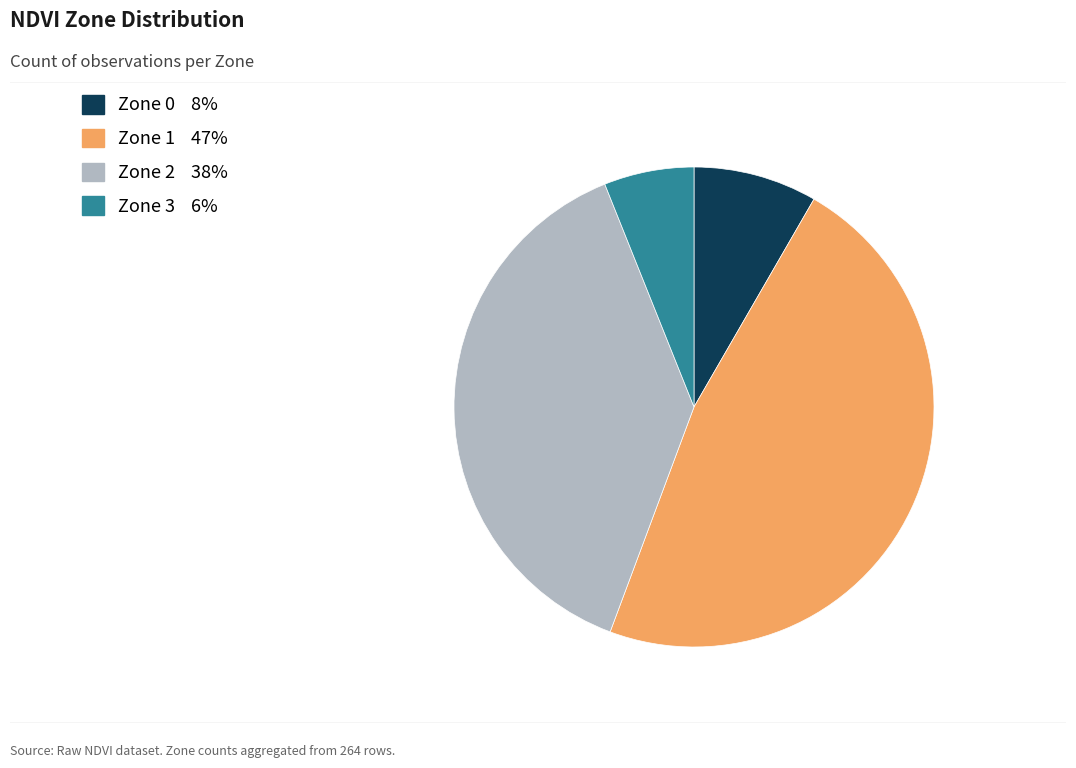

What is the smallest slice in the pie chart?

Zone 3